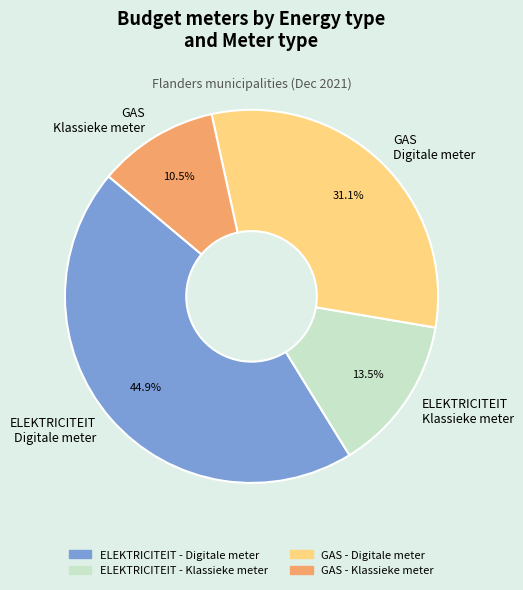

Does GAS Klassieke meter represent more than half of the total?

No